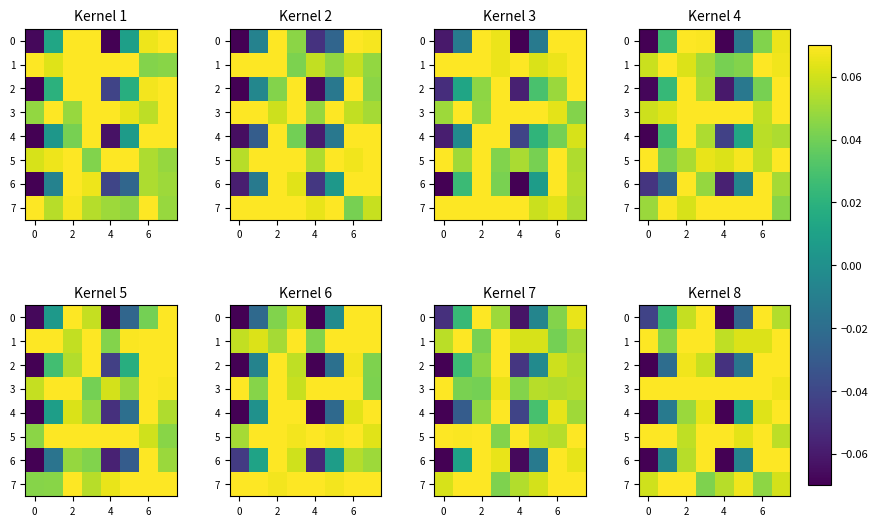

What is the maximum value shown in the chart?

0.1